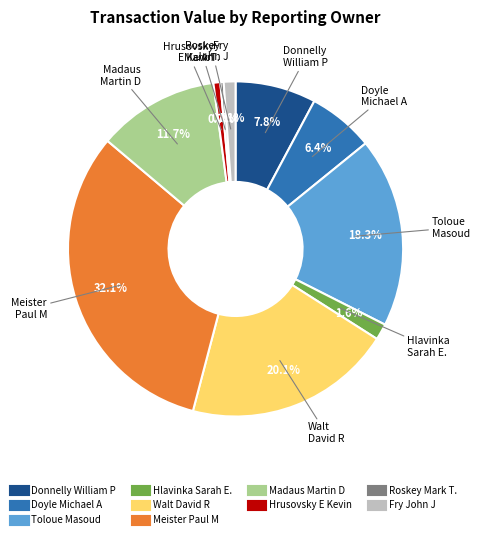

Is there a majority slice in this chart?

No